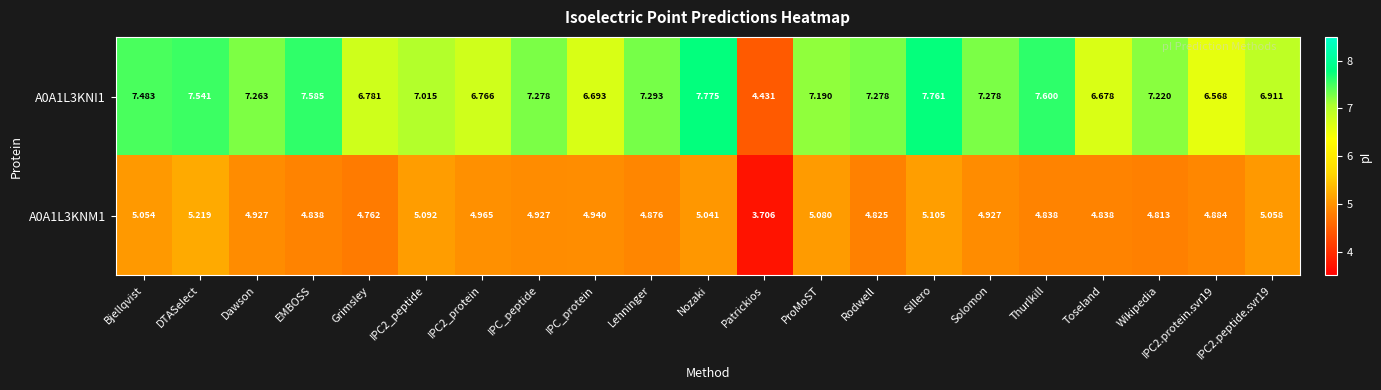

Is the value of A0A1L3KNM1 at IPC2_peptide greater than the value of A0A1L3KNI1 at Patrickios?

Yes